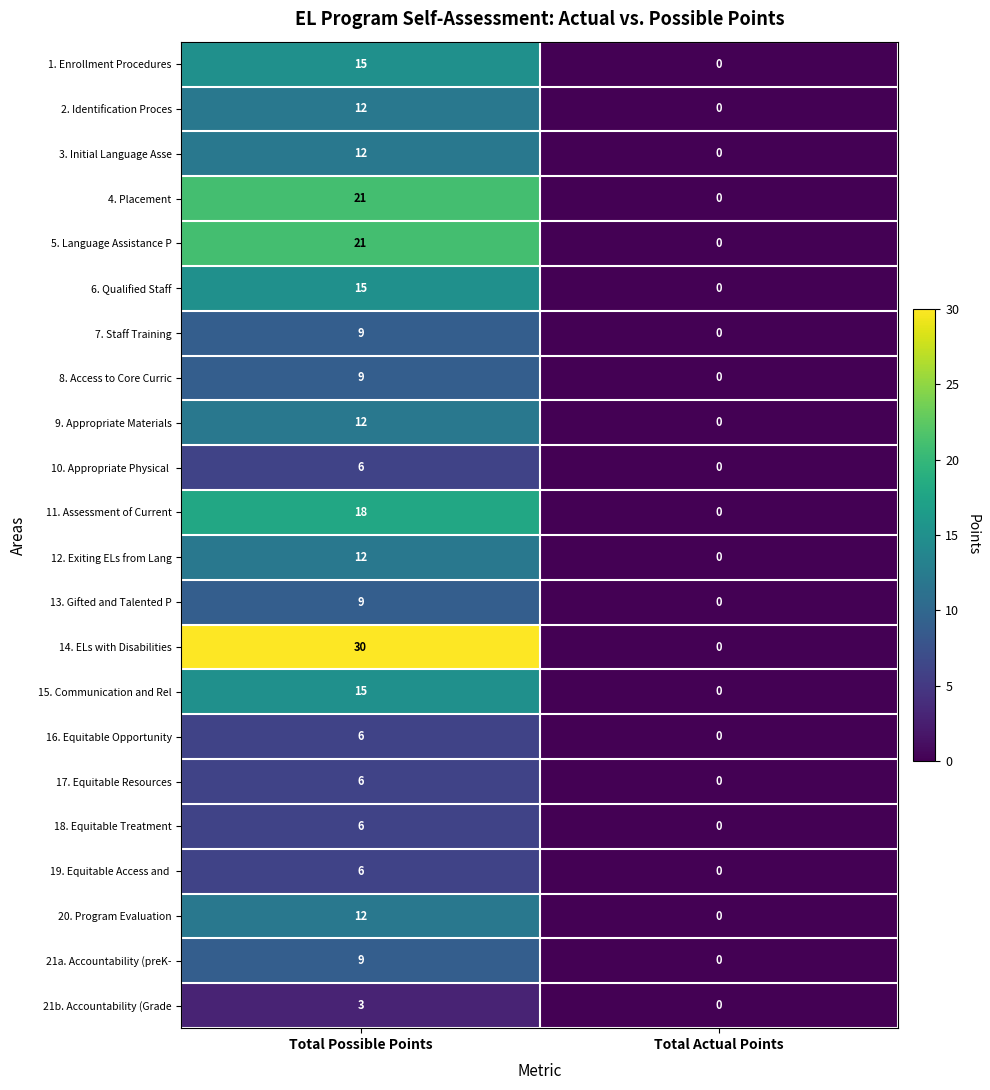

Which series has the largest total across all categories?

14. ELs with Disabilities